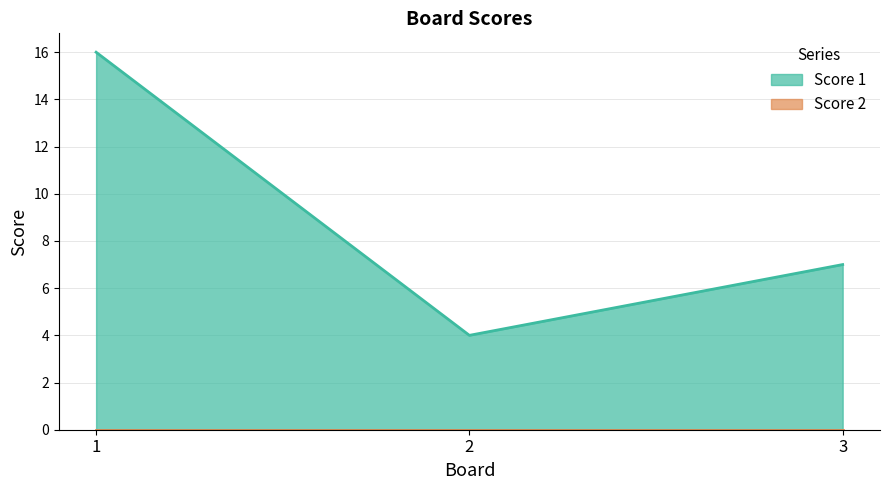

What is the minimum value shown in the chart?

0